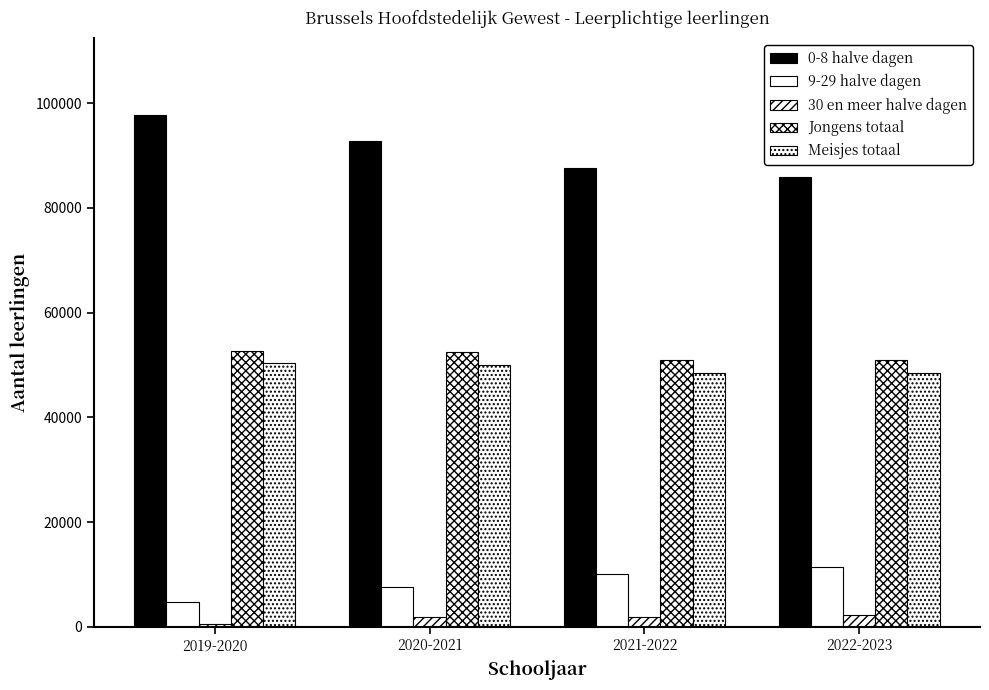

How many series are shown in this chart?

5